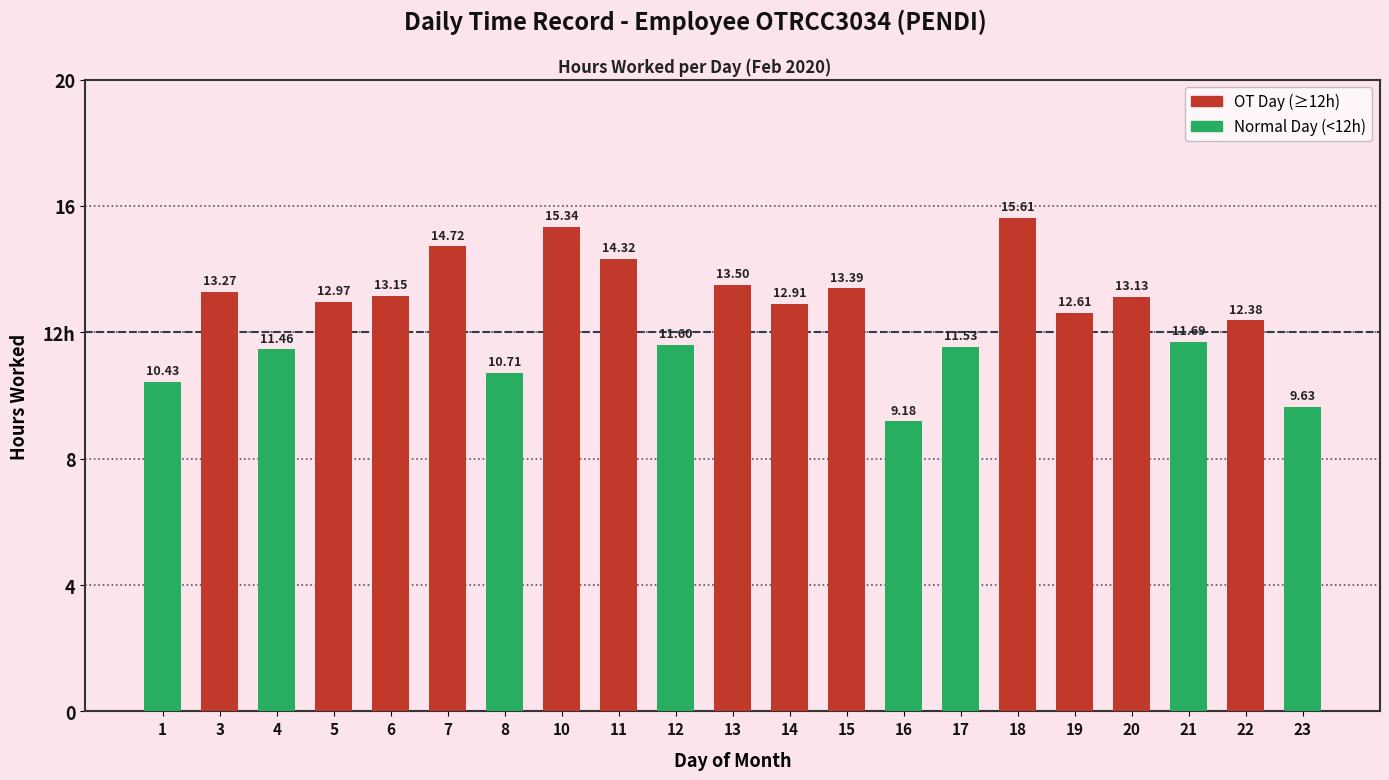

Are the bars horizontal?

No